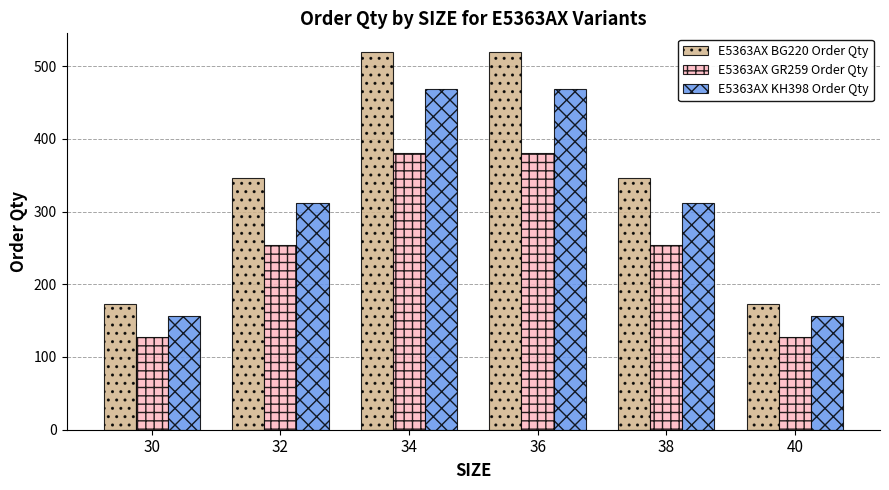

At how many categories does at least one series exceed 286?

4